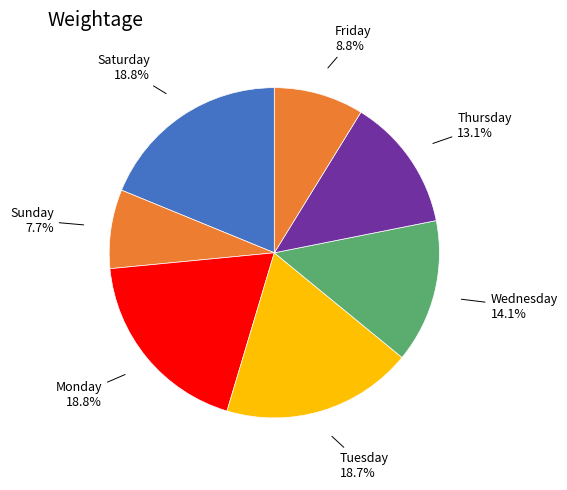

How many slices are in this pie chart?

7